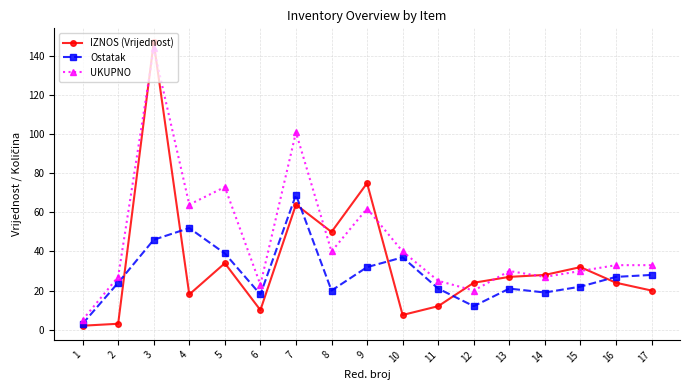

Reading right to left, transcribe all the data shown in this chart.

IZNOS (Vrijednost): 17=20.0	16=24.0	15=32.0	14=28.0	13=27.0	12=24.0	11=12.0	10=7.5	9=75.0	8=50.0	7=64.0	6=10.0	5=34.0	4=18.0	3=147.0	2=3.0	1=2.0
Ostatak: 17=28.0	16=27.0	15=22.0	14=19.0	13=21.0	12=12.0	11=21.0	10=37.0	9=32.0	8=20.0	7=69.0	6=18.0	5=39.0	4=52.0	3=46.0	2=24.0	1=3.0
UKUPNO: 17=33.0	16=33.0	15=30.0	14=27.0	13=30.0	12=20.0	11=25.0	10=40.0	9=62.0	8=40.0	7=101.0	6=23.0	5=73.0	4=64.0	3=144.0	2=27.0	1=5.0